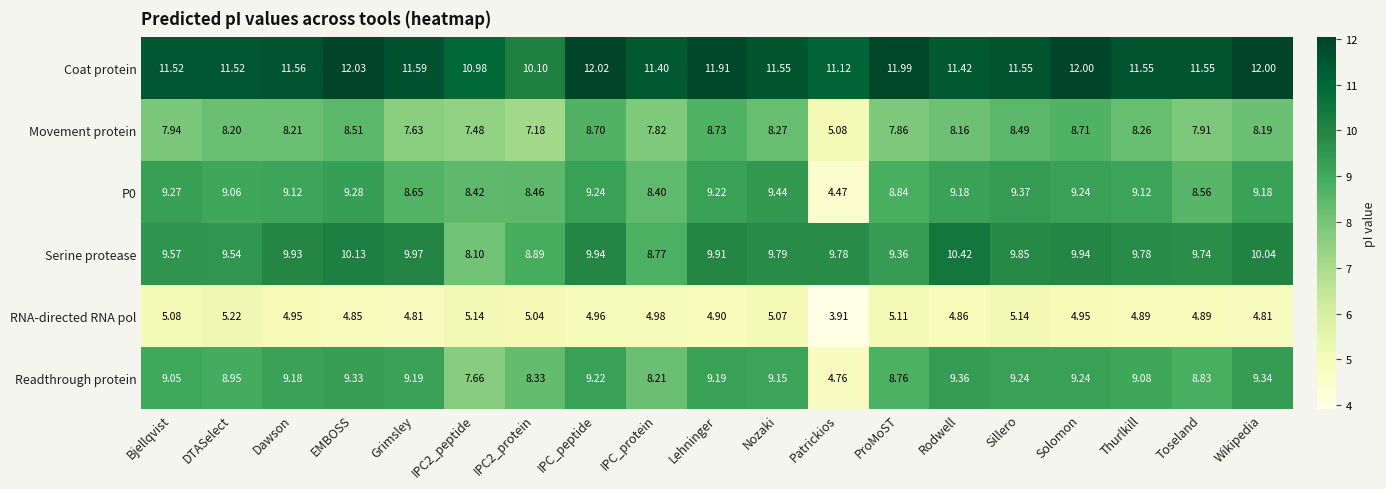

Where does the Coat protein series first go above 11?

Bjellqvist